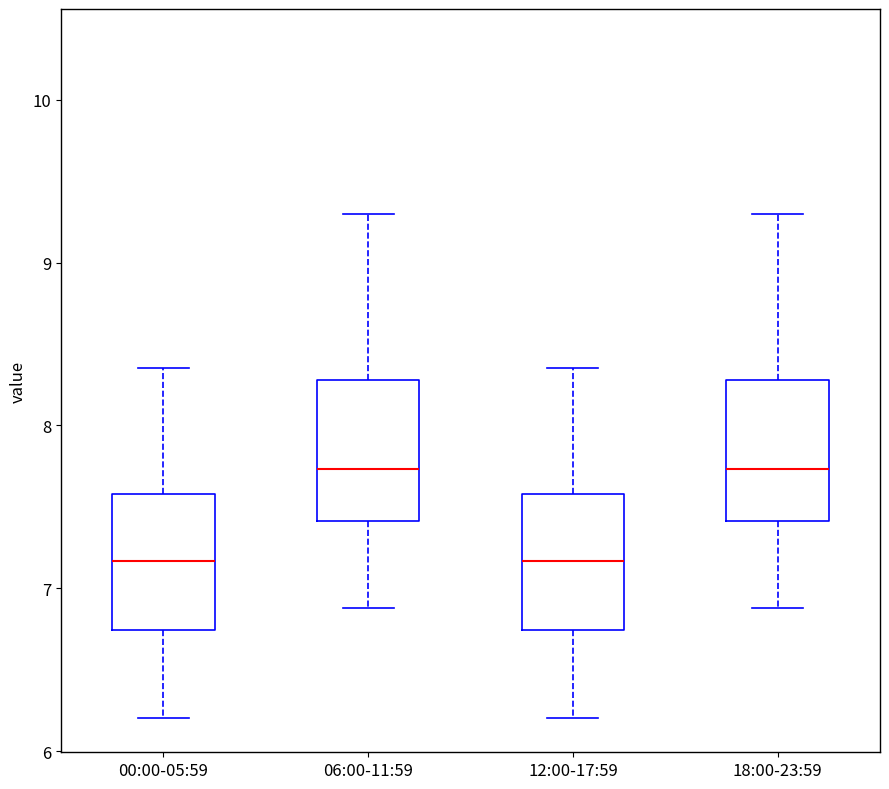

Reading left to right, transcribe this box plot: for each box, give where its median line is, the range the box spans, and where its two whiskers end, as read against the y-axis. The values are not printed on the chart, so give them approximately, as read against the axis.

00:00-05:59: median 7.2, box 6.7 to 7.6, whiskers 6.2 to 8.4
06:00-11:59: median 7.7, box 7.4 to 8.3, whiskers 6.9 to 9.3
12:00-17:59: median 7.2, box 6.7 to 7.6, whiskers 6.2 to 8.4
18:00-23:59: median 7.7, box 7.4 to 8.3, whiskers 6.9 to 9.3